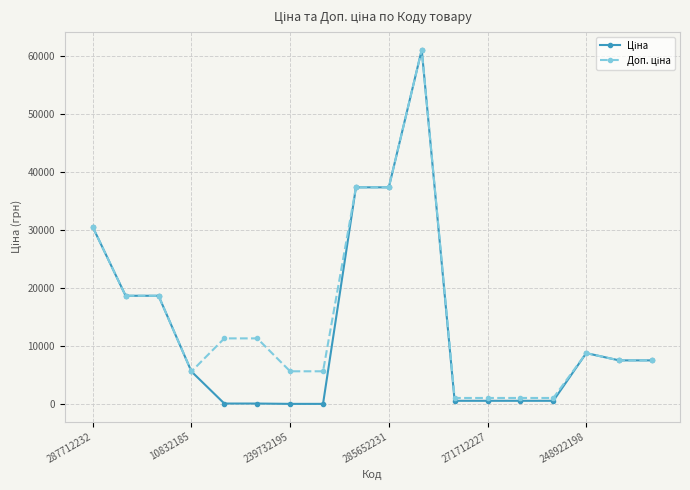

What is the maximum value shown in the chart?

61024.7